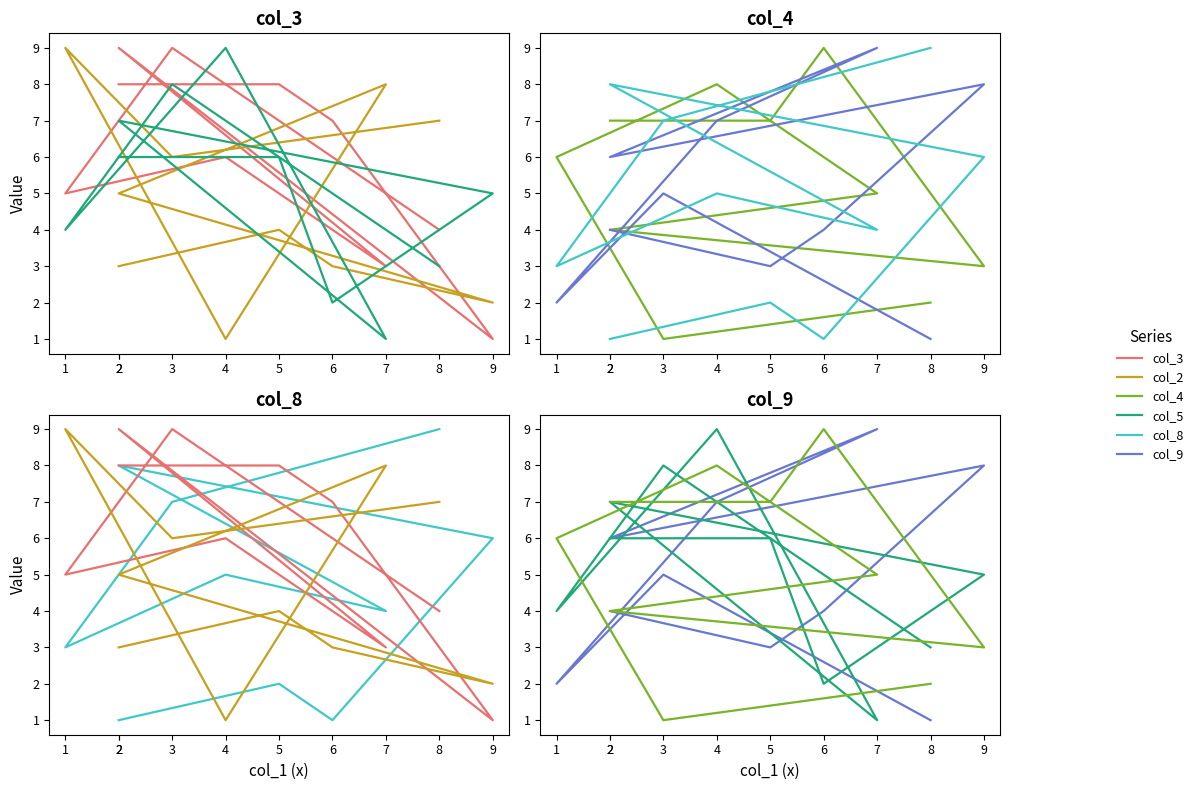

At how many categories does at least one series exceed 2?

10